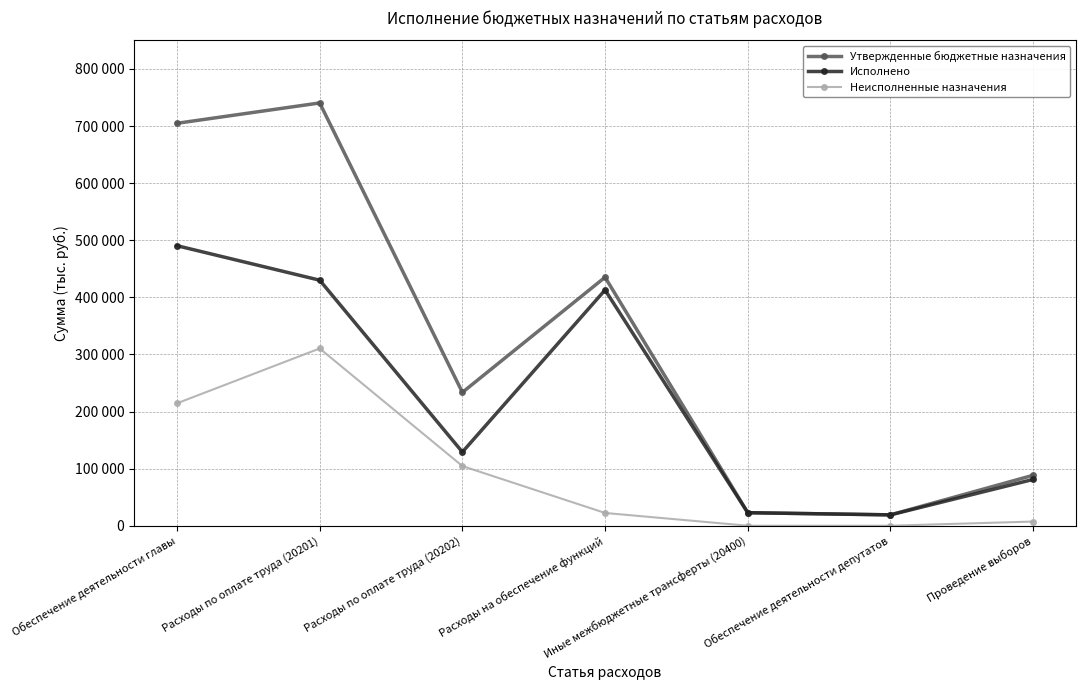

What are all the series names shown in the legend?

Утвержденные бюджетные назначения, Исполнено, Неисполненные назначения